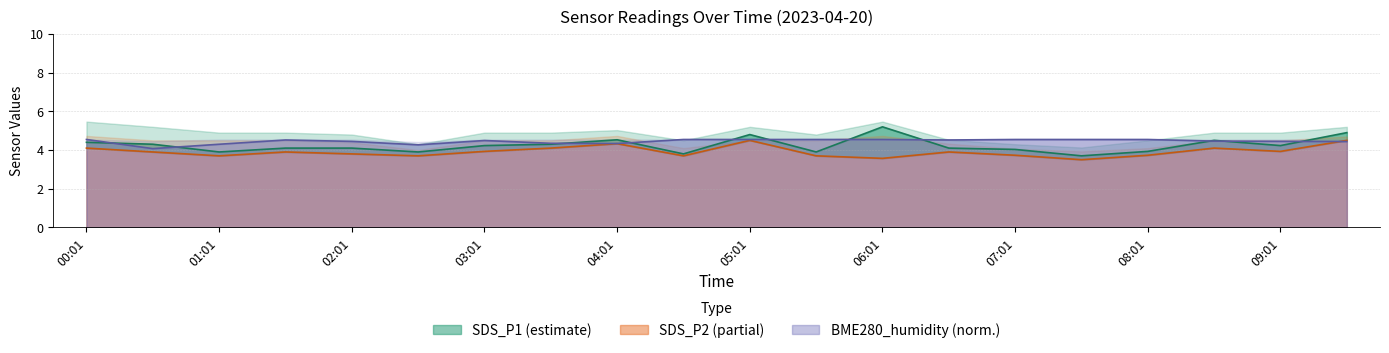

List the labels in order of SDS_P2 value, largest first.

05:01, 09:31, 04:01, 00:01, 03:31, 08:31, 03:01, 09:01, 00:31, 01:31, 06:31, 02:01, 07:01, 08:01, 01:01, 02:31, 04:31, 05:31, 06:01, 07:31